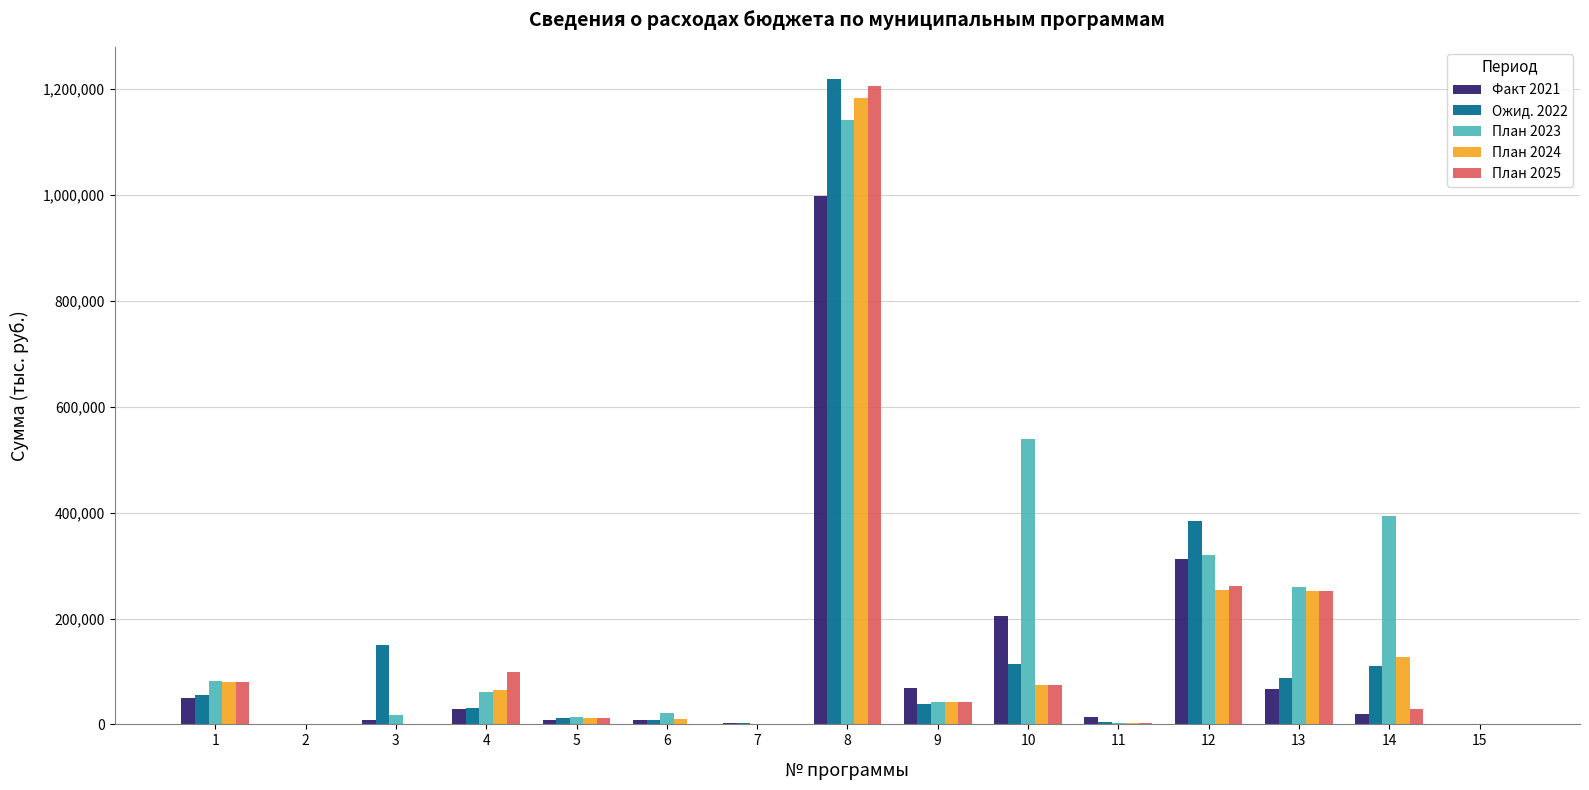

At which category is the sum across all series the highest?

8